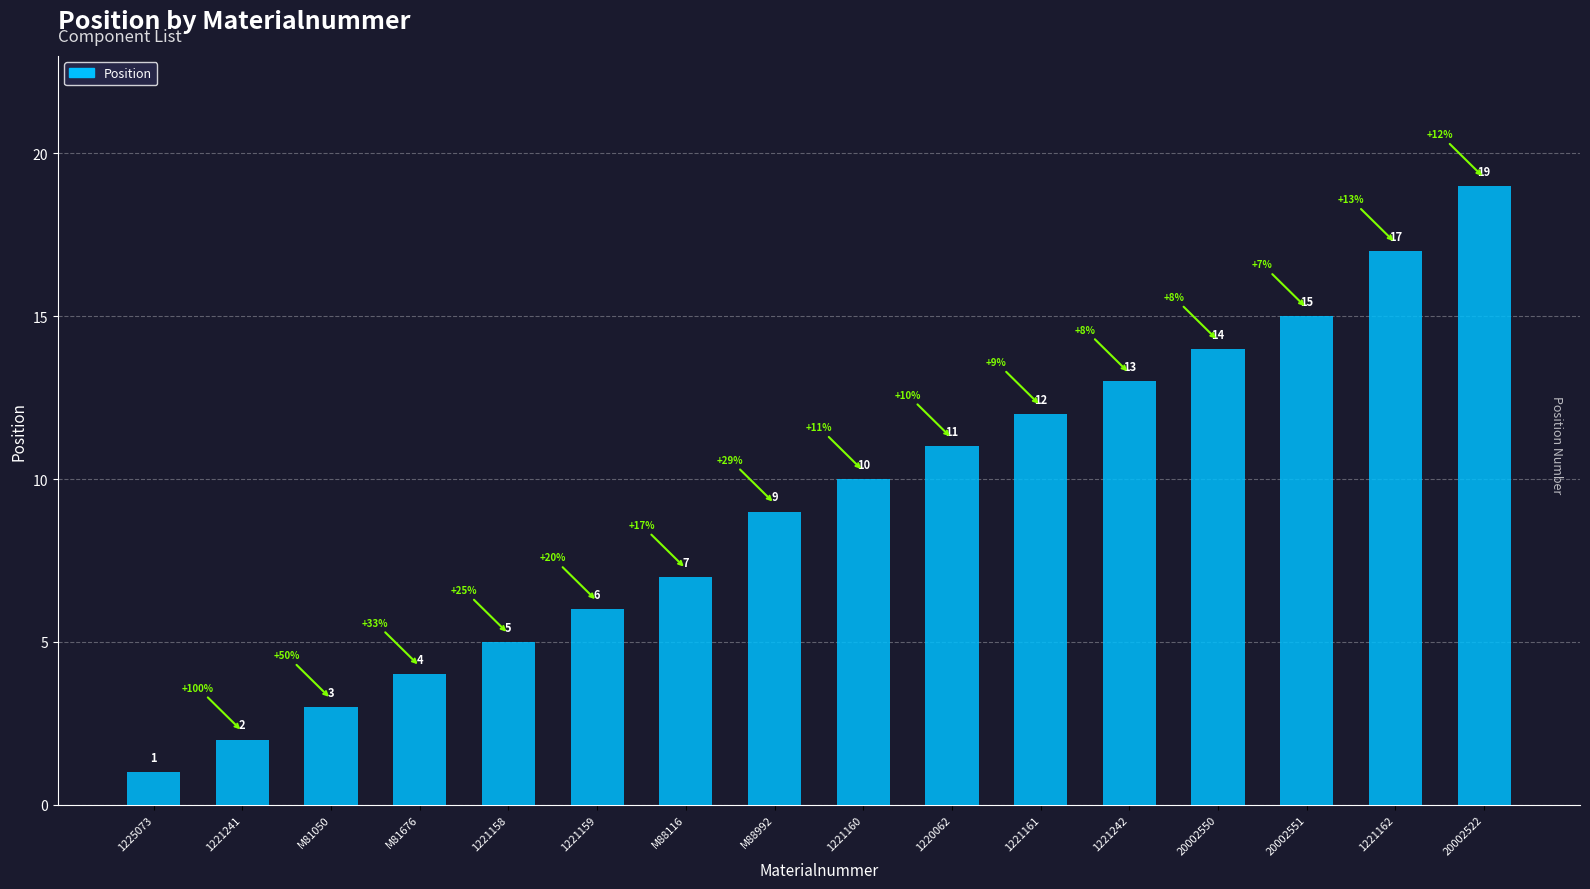

What is the change in value from M81050 to 1221161?

+9